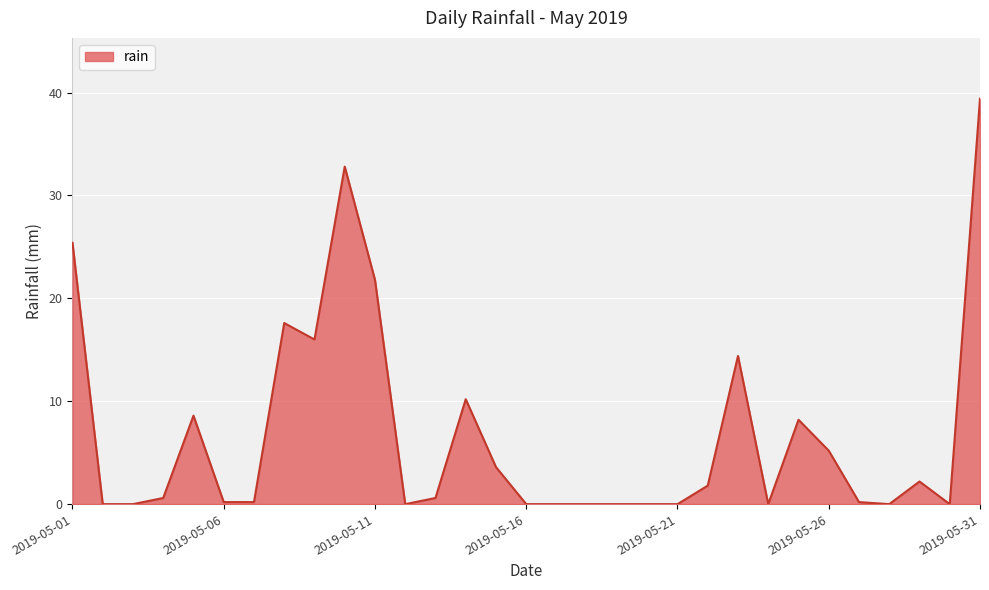

What is the greatest value displayed?

39.4